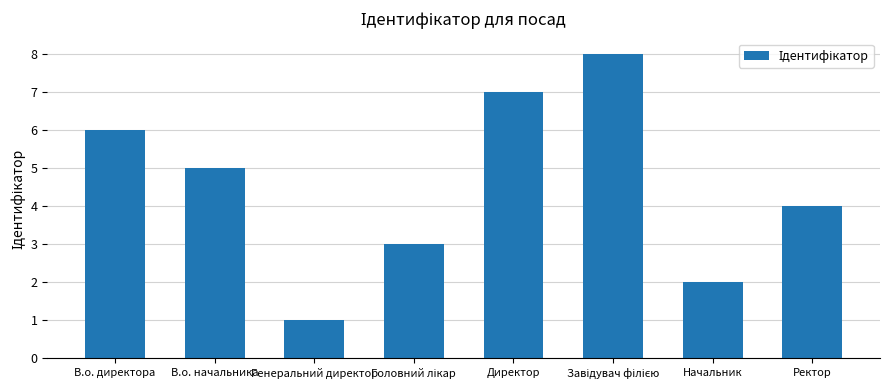

Approximately how many times larger is the value at В.о. начальника compared to В.о. директора?

0.8